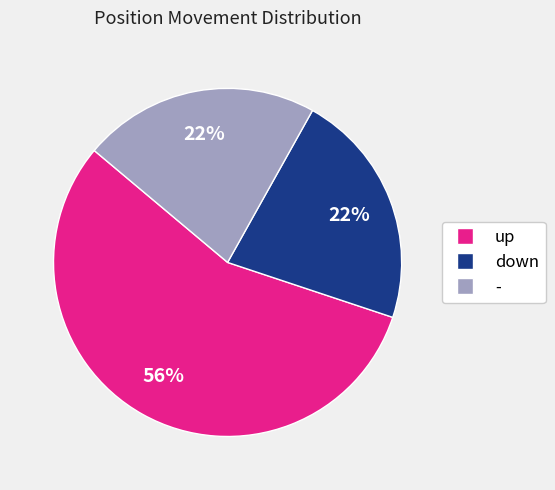

Which has a higher value, - or up?

up